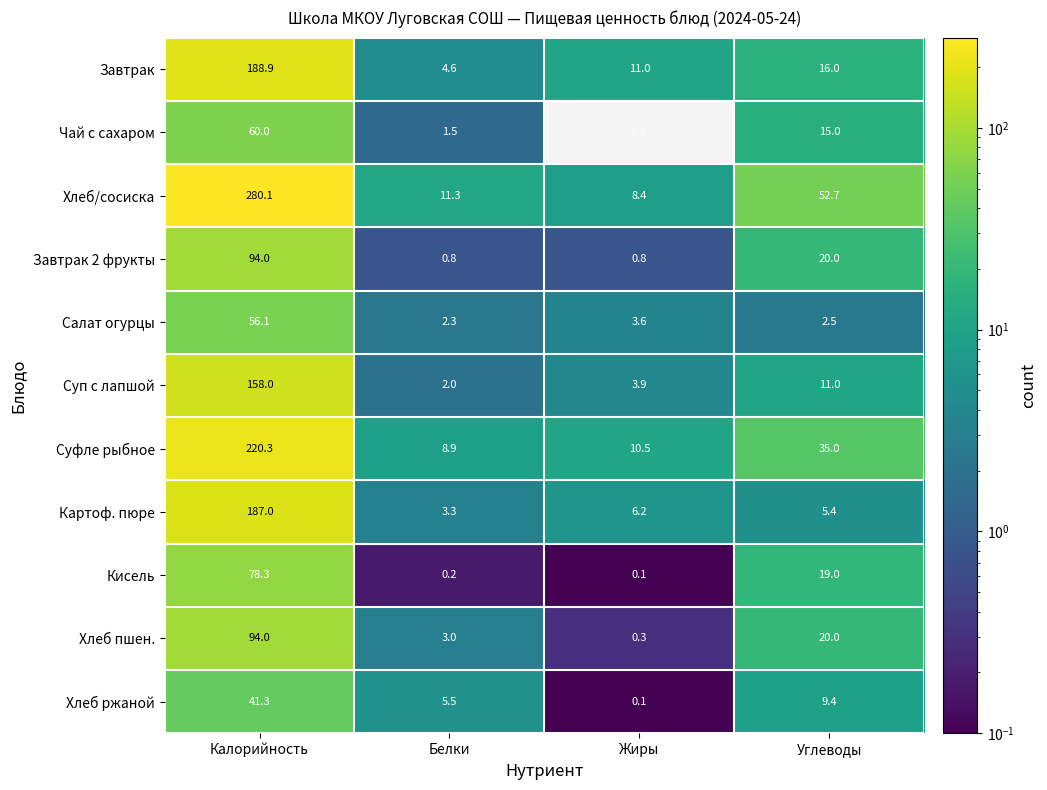

True or false: Салат огурцы has a value of 56.1 at Калорийность.

True